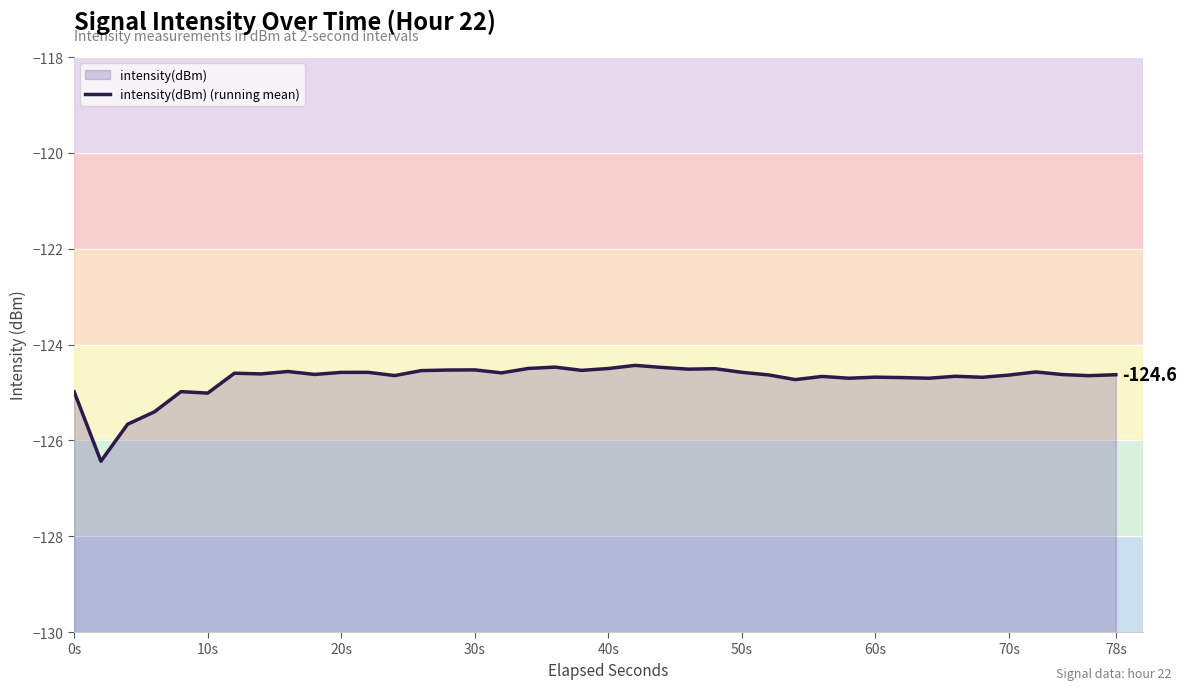

True or false: the data shows -181.5 at 11.

False